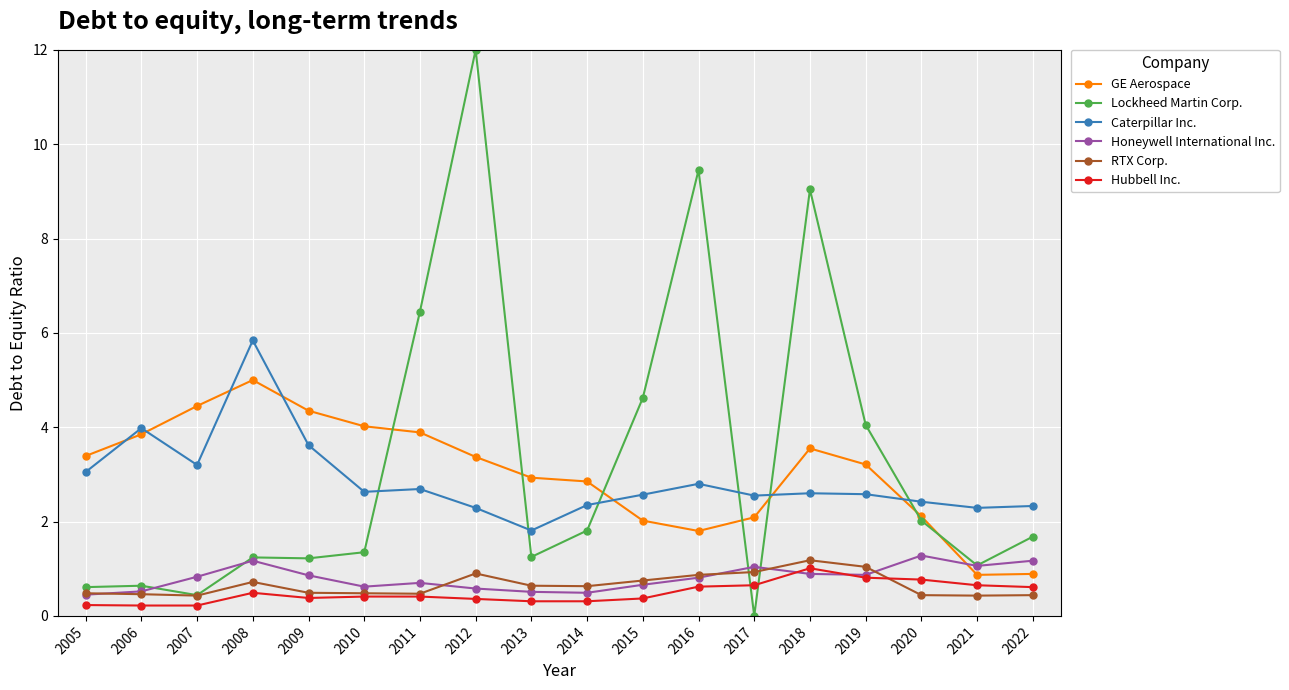

What is the difference between the GE Aerospace values at 2017 and 2011?

1.8